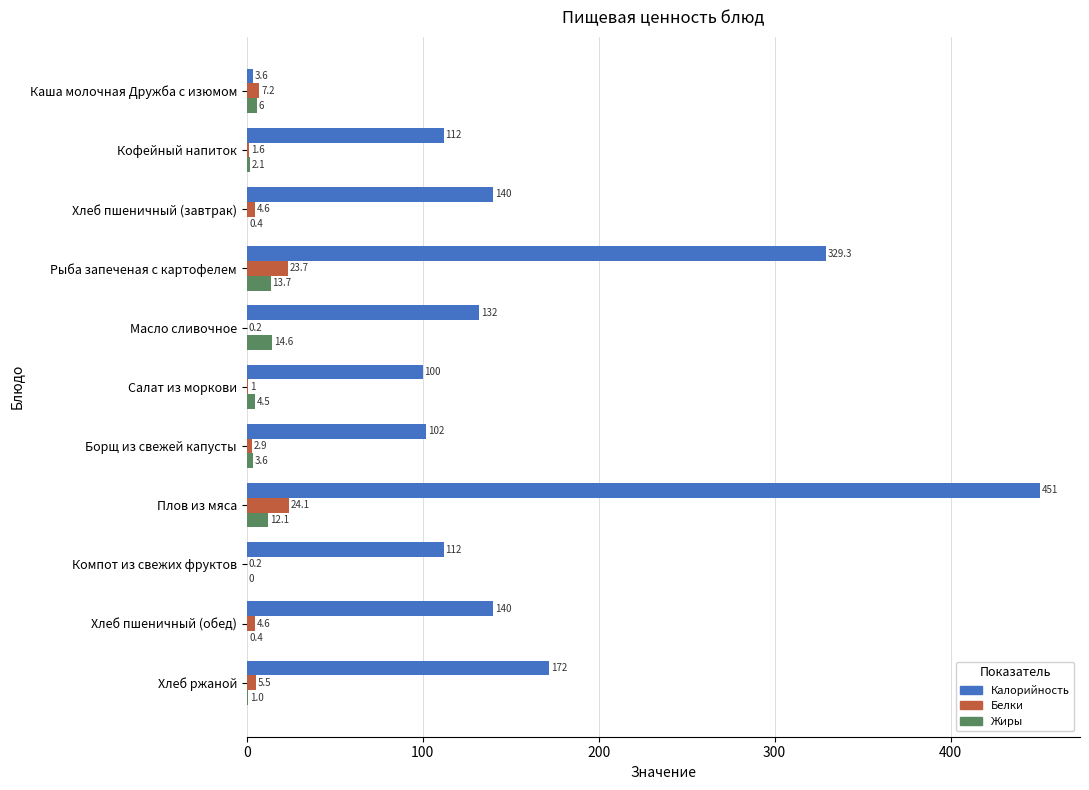

Which series has the widest spread of values?

Калорийность